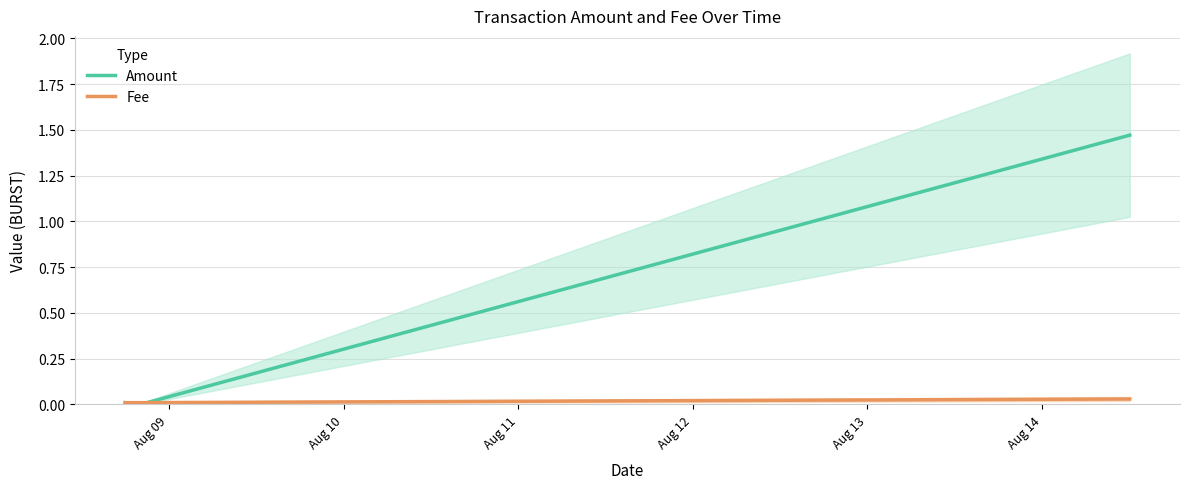

Reading left to right, transcribe all the data shown in this chart.

Amount: 0.0	0.0	1.5
Fee: 0.0	0.0	0.0